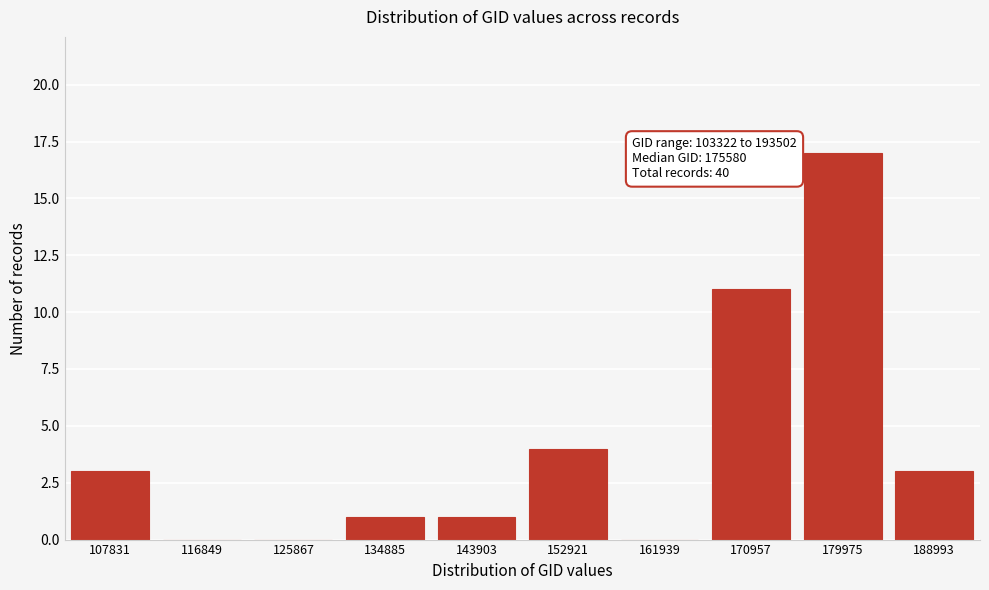

Reading left to right, transcribe all the data shown in this chart.

107831=3	116849=0	125867=0	134885=1	143903=1	152921=4	161939=0	170957=11	179975=17	188993=3